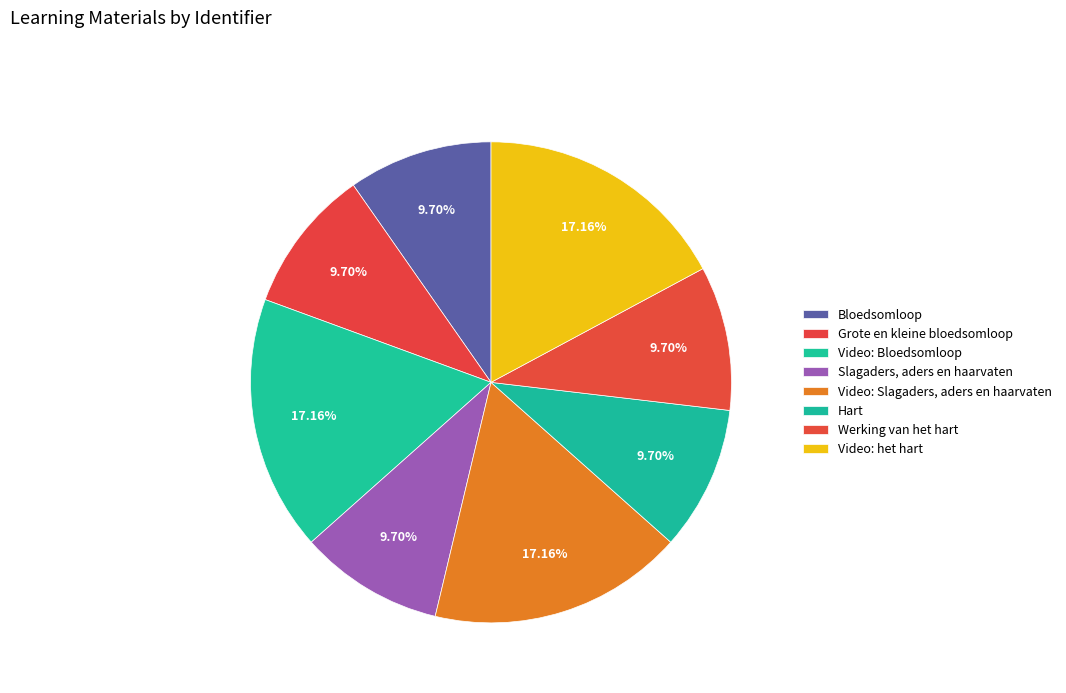

Rank the categories by value from lowest to highest.

Bloedsomloop, Slagaders, aders en haarvaten, Hart, Werking van het hart, Grote en kleine bloedsomloop, Video: Slagaders, aders en haarvaten, Video: het hart, Video: Bloedsomloop